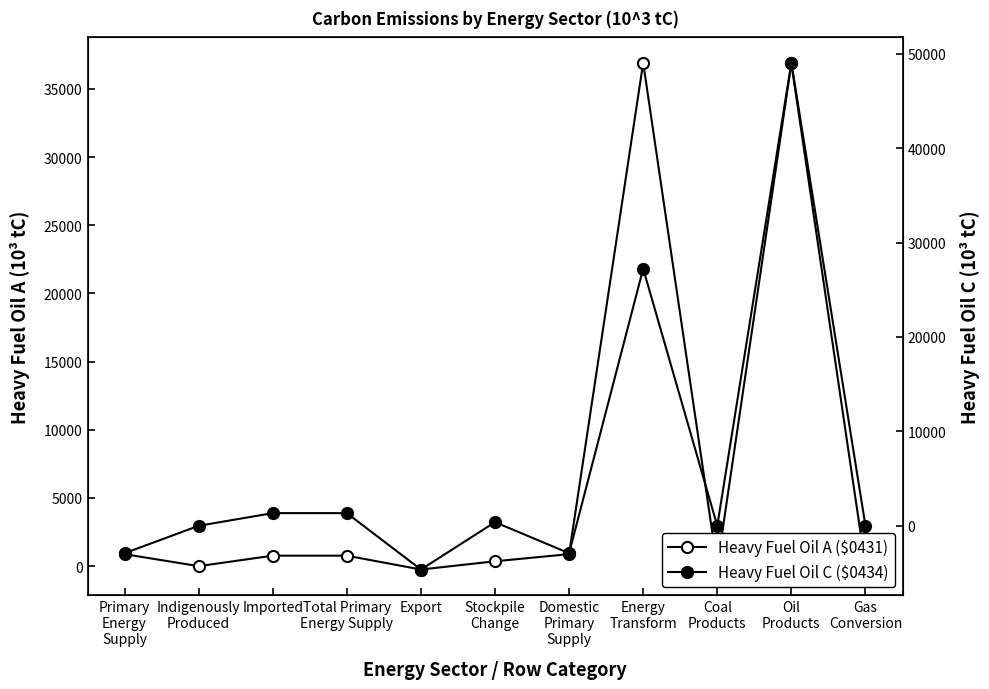

How many negative values does the Heavy Fuel Oil C ($0434) series have?

3